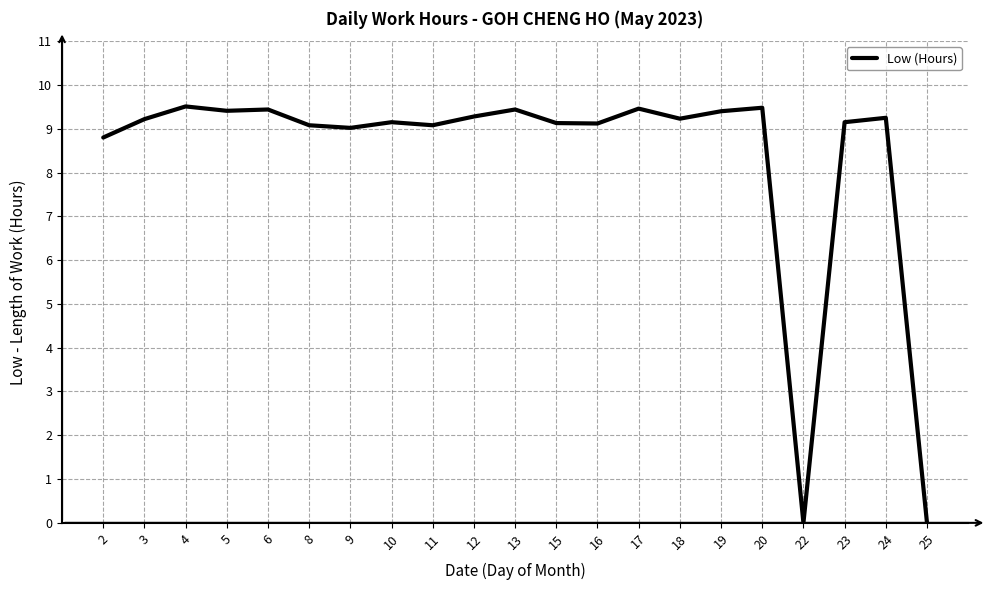

What is the change in value from 5 to 8?

-0.3